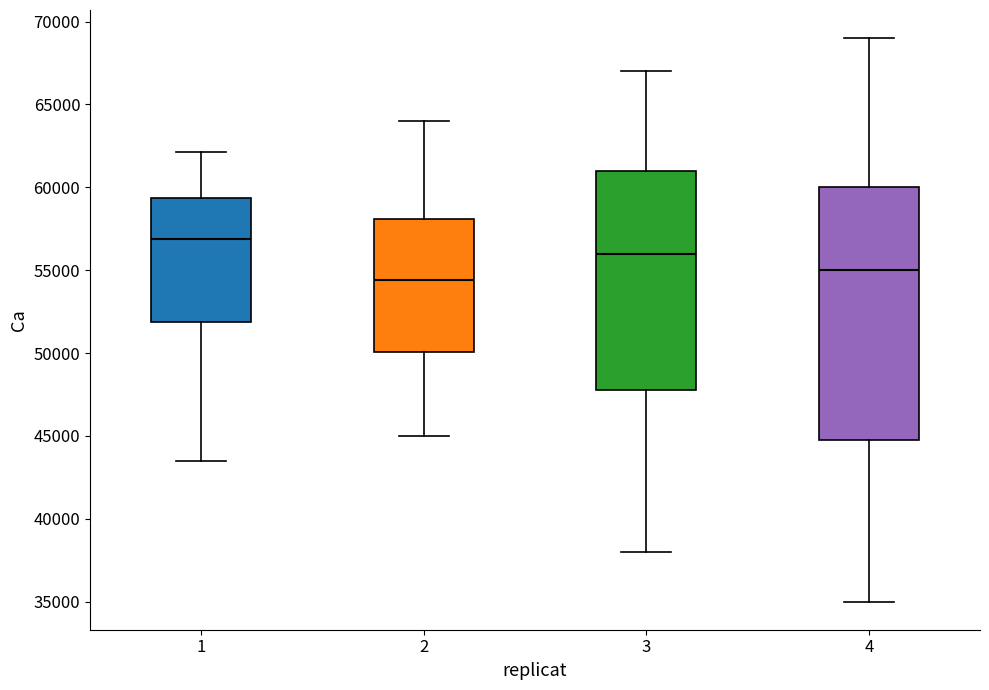

Which box has the lowest median line?

2